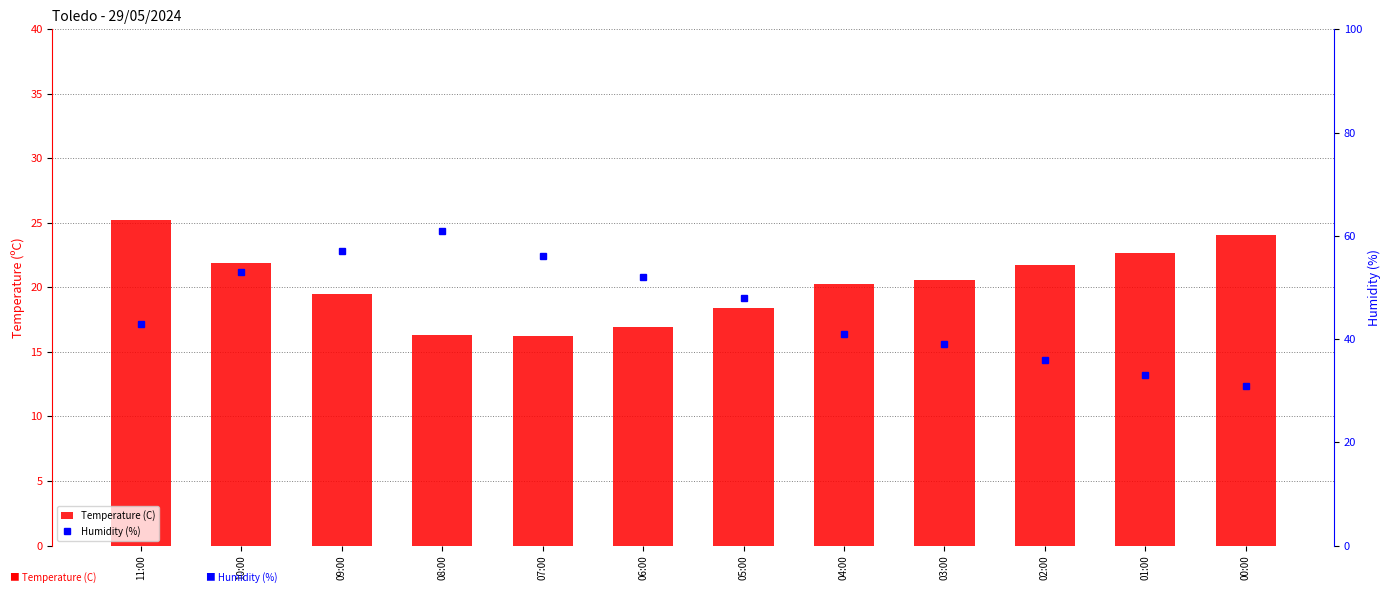

At which label is Humidity (%) closest to 46?

05:00